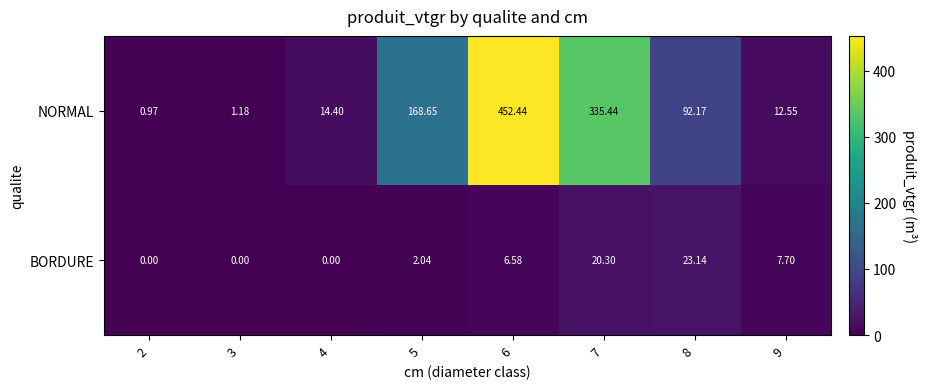

List the series in order of their overall mean, lowest first.

BORDURE, NORMAL